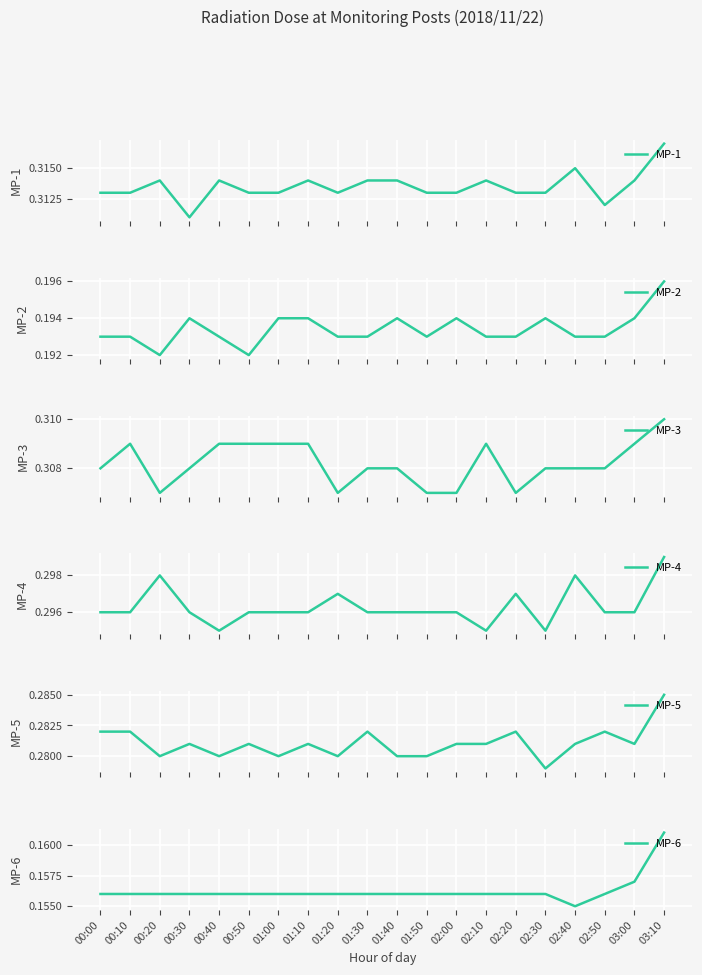

What is the total value across all series at 00:40?

1.5